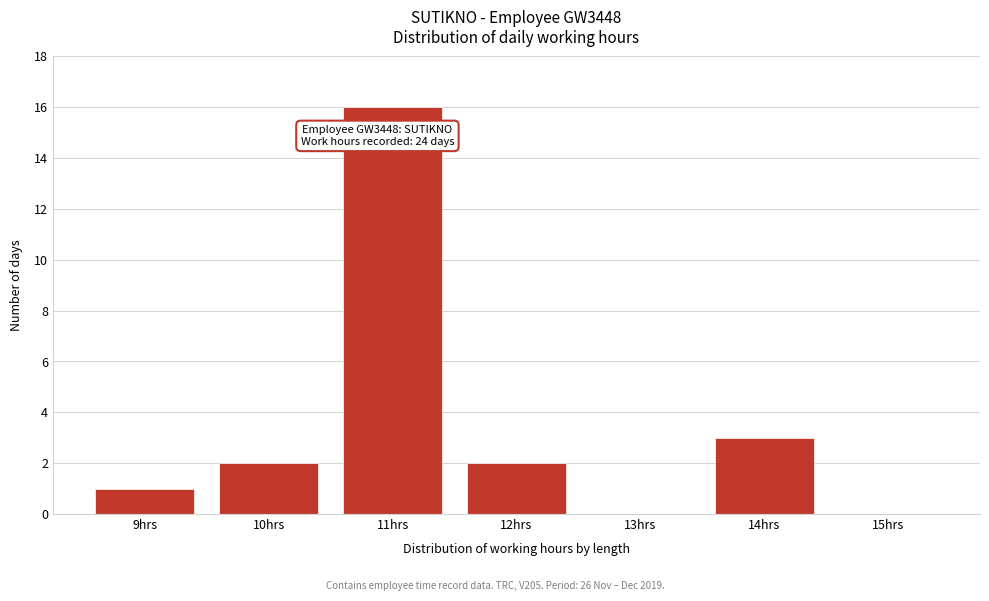

Reading left to right, extract all data points from this chart.

9hrs=1	10hrs=2	11hrs=16	12hrs=2	13hrs=0	14hrs=3	15hrs=0